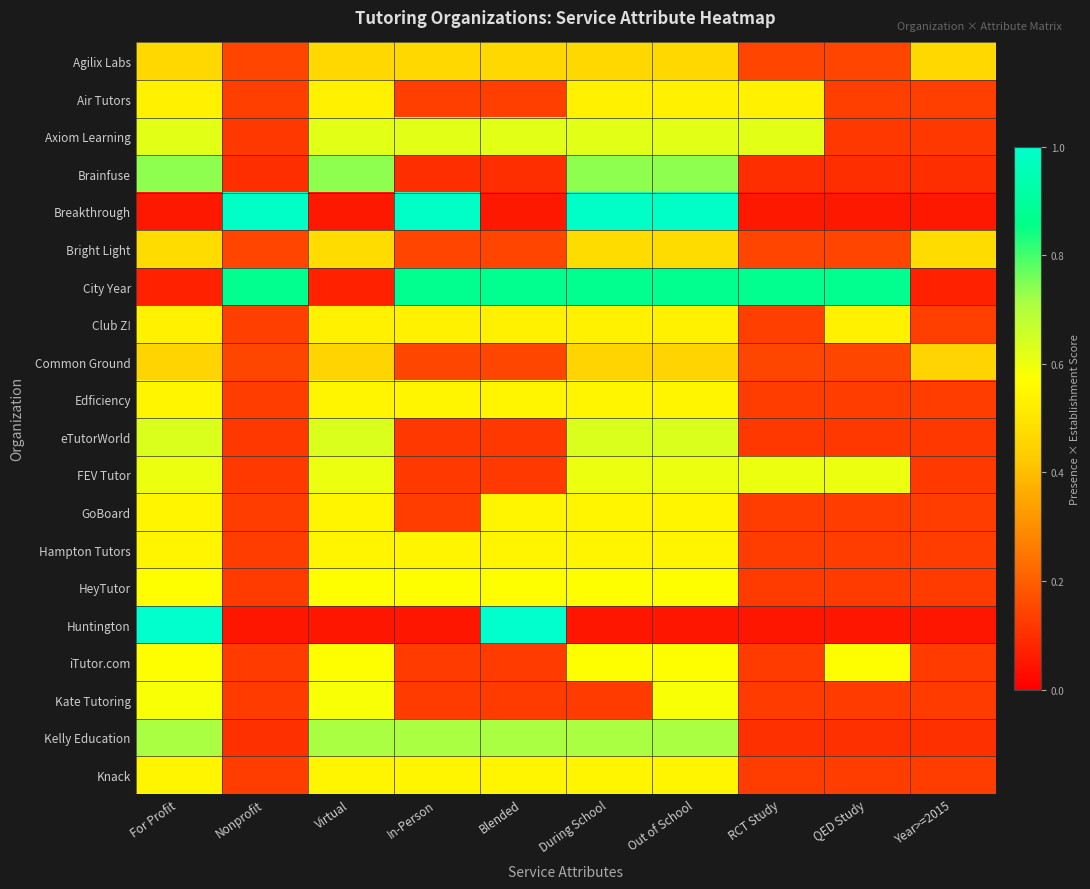

Between QED Study and During School, which is larger?

During School